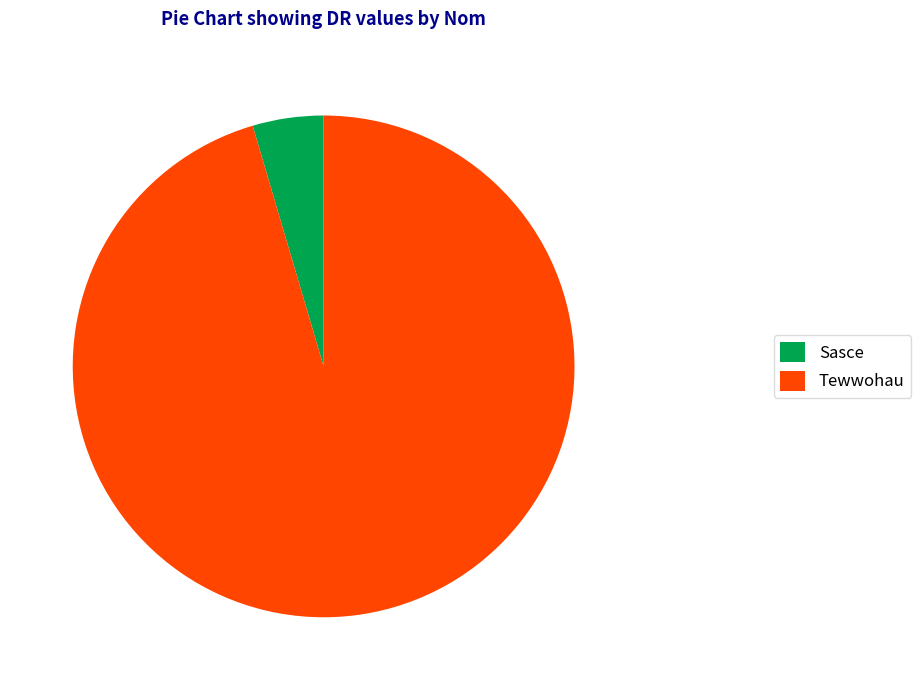

Is there a majority slice in this chart?

Yes